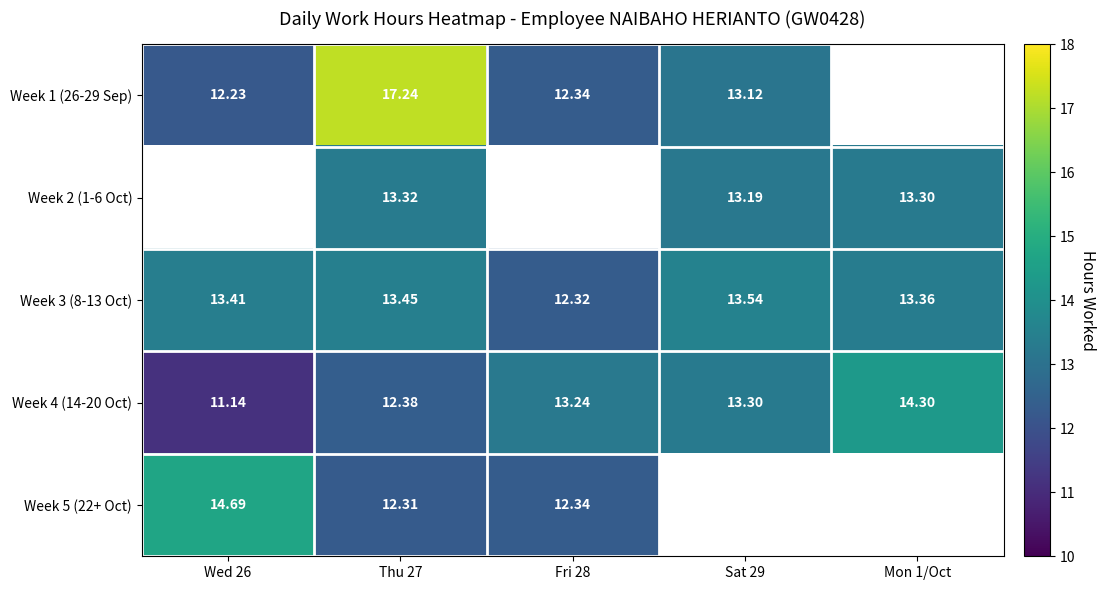

Between Thu 27 and Fri 28, which series saw the biggest shift?

Week 1 (26-29 Sep)